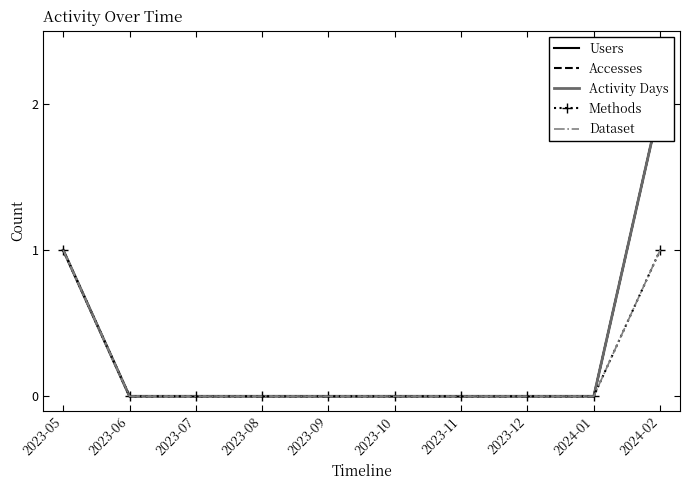

At which label does Dataset reach its peak?

2023-05